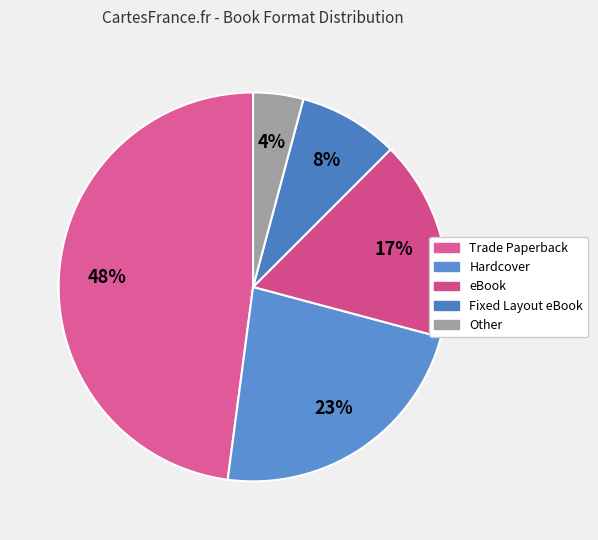

To the nearest percent, what percentage of the pie is Hardcover?

23%